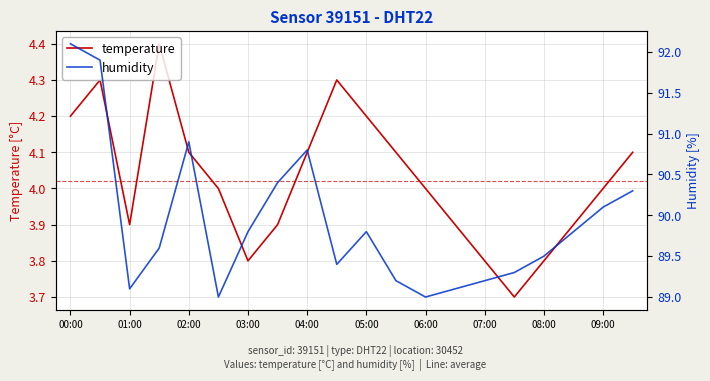

What is the highest value of the humidity series?

92.1